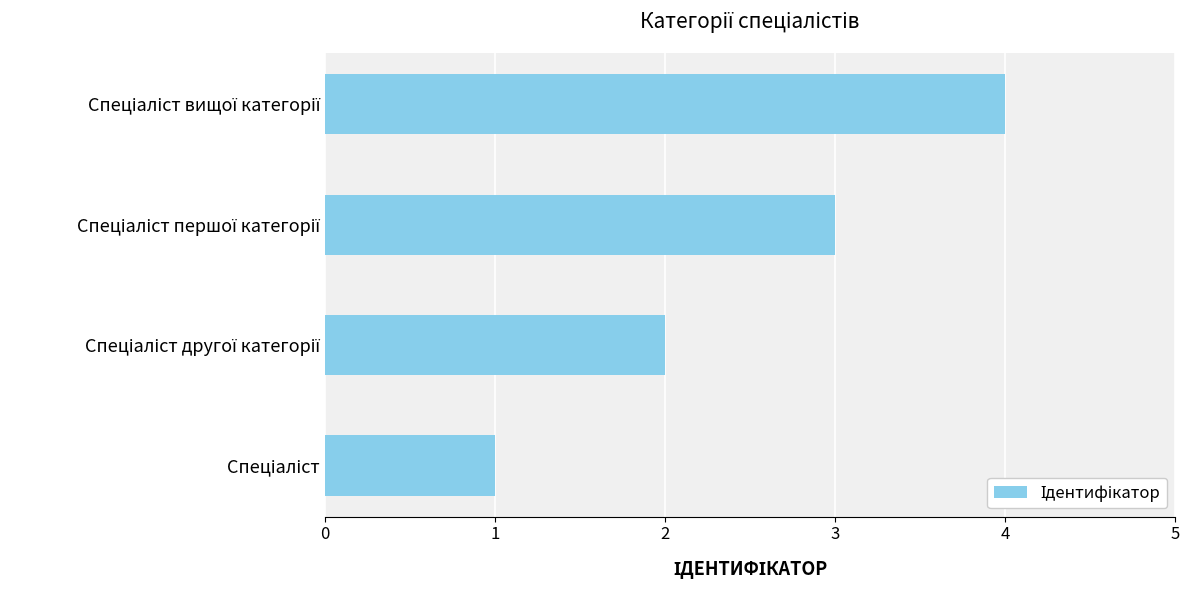

What is the greatest value displayed?

4